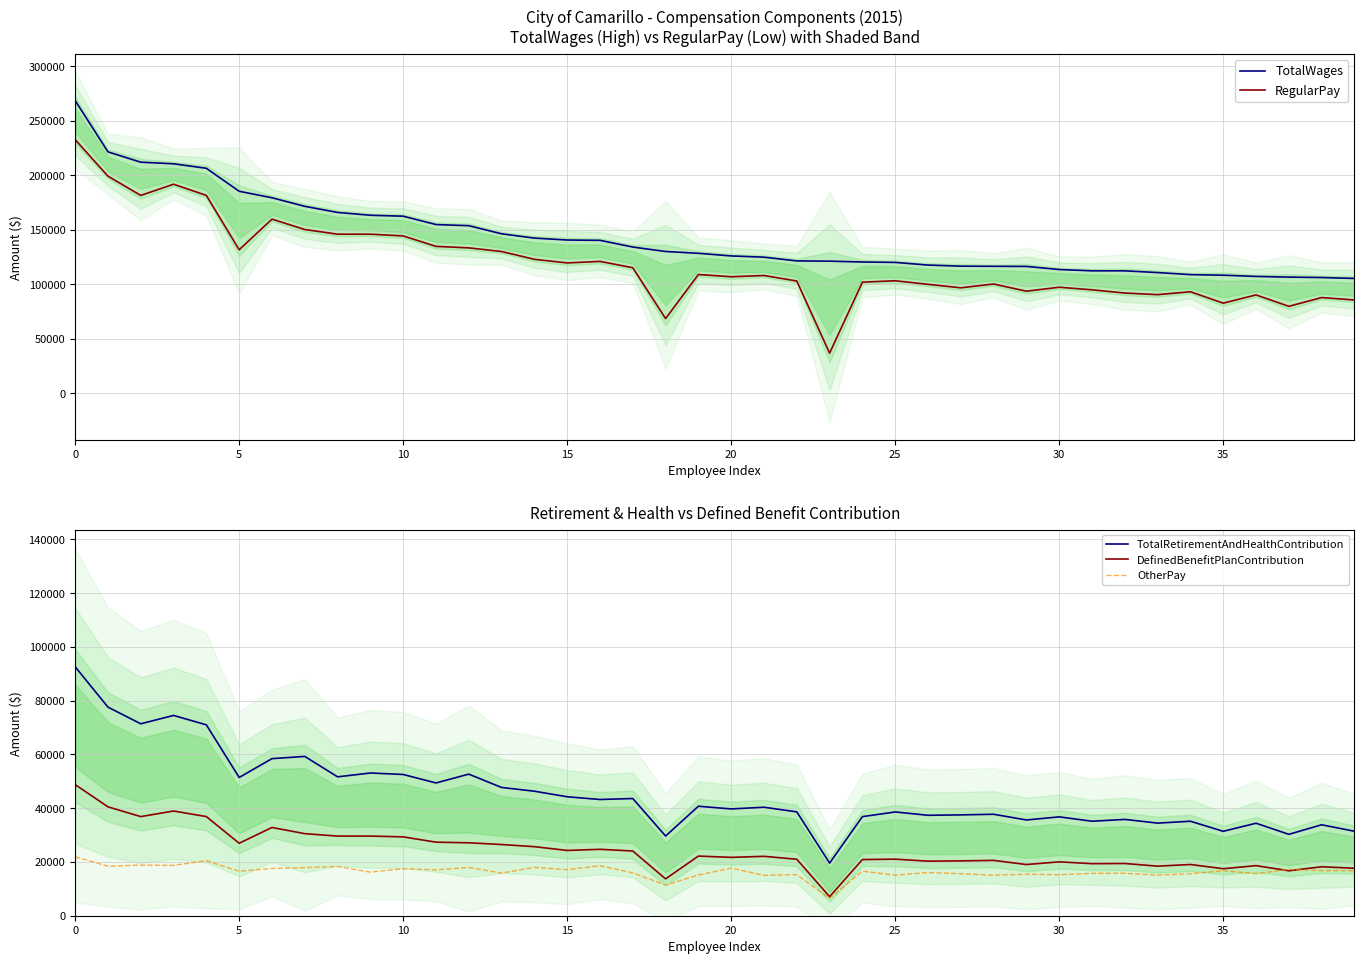

What are all the series names shown in the legend?

TotalWages, RegularPay, TotalRetirementAndHealthContribution, DefinedBenefitPlanContribution, OtherPay